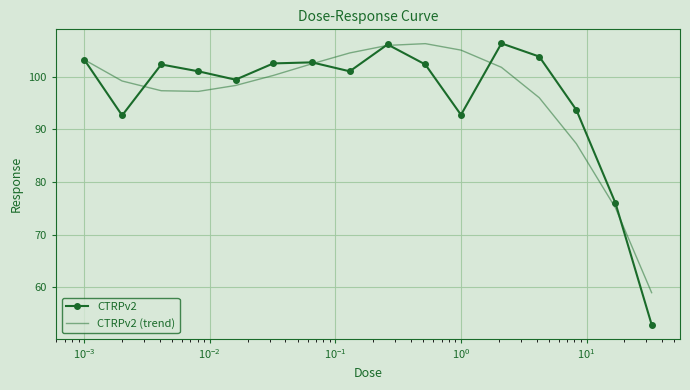

What is the maximum value for CTRPv2?

106.3